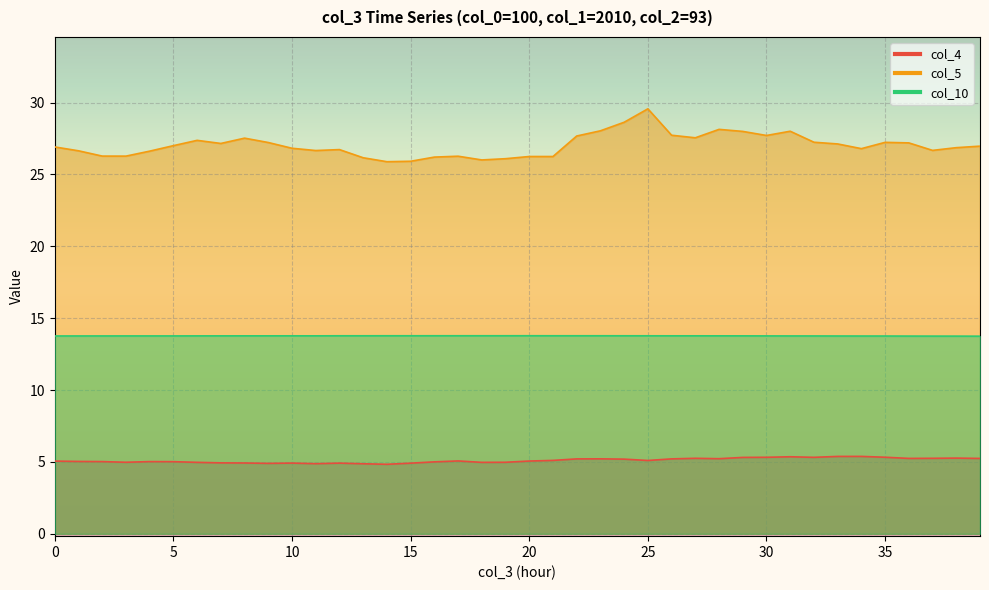

In col_4, how many points are higher than both neighbors (excluding endpoints)?

9